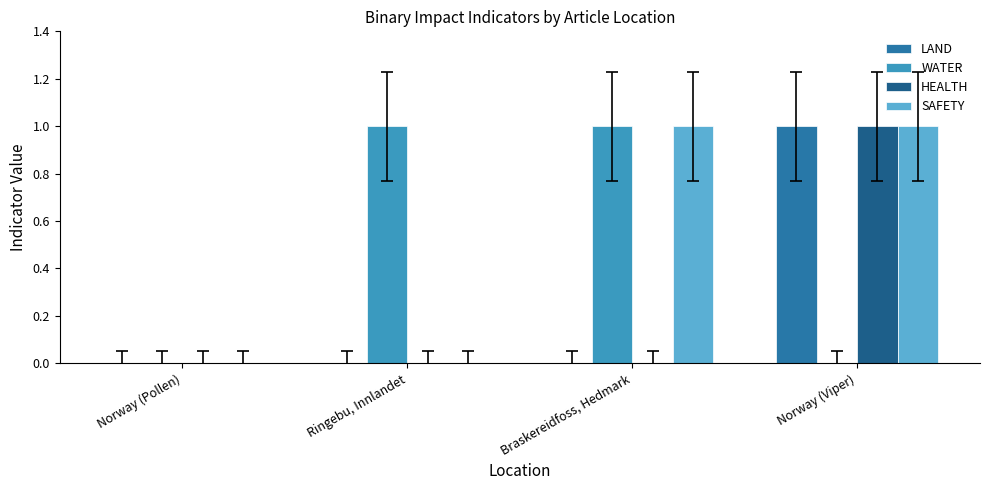

What is the total value across all series at Norway (Viper)?

3